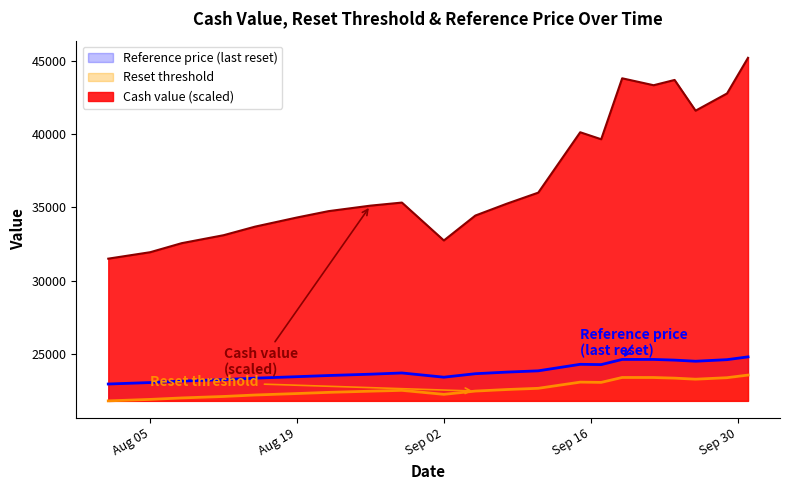

At which category is the sum across all series the highest?

2025-10-01